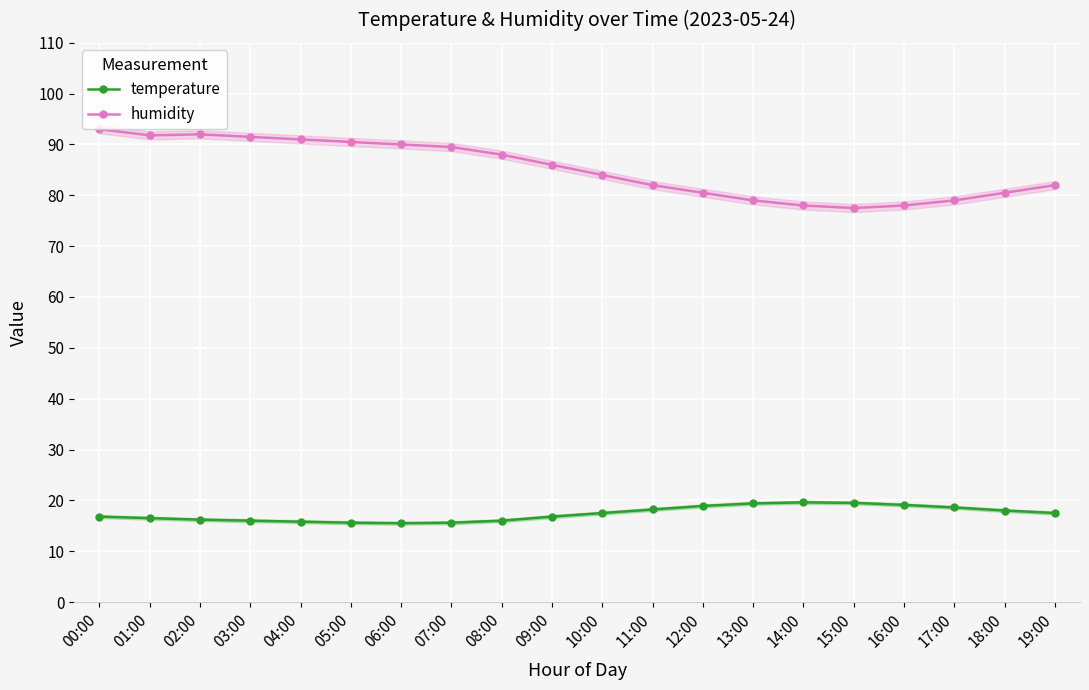

Reading left to right, list all the values displayed in this chart.

temperature: 16.8	16.5	16.2	16.0	15.8	15.6	15.5	15.6	16.0	16.8	17.5	18.2	18.9	19.4	19.6	19.5	19.1	18.6	18.0	17.5
humidity: 93.0	91.8	92.0	91.5	91.0	90.5	90.0	89.5	88.0	86.0	84.0	82.0	80.5	79.0	78.0	77.5	78.0	79.0	80.5	82.0